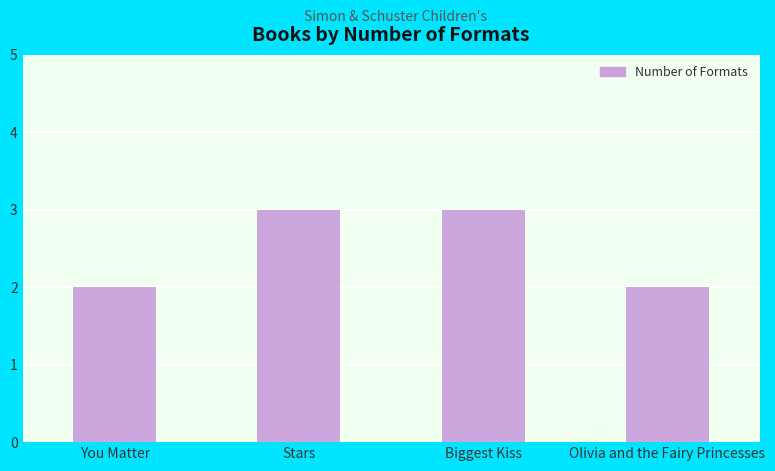

What is the label of the 1st bar from the right?

Olivia and the Fairy Princesses